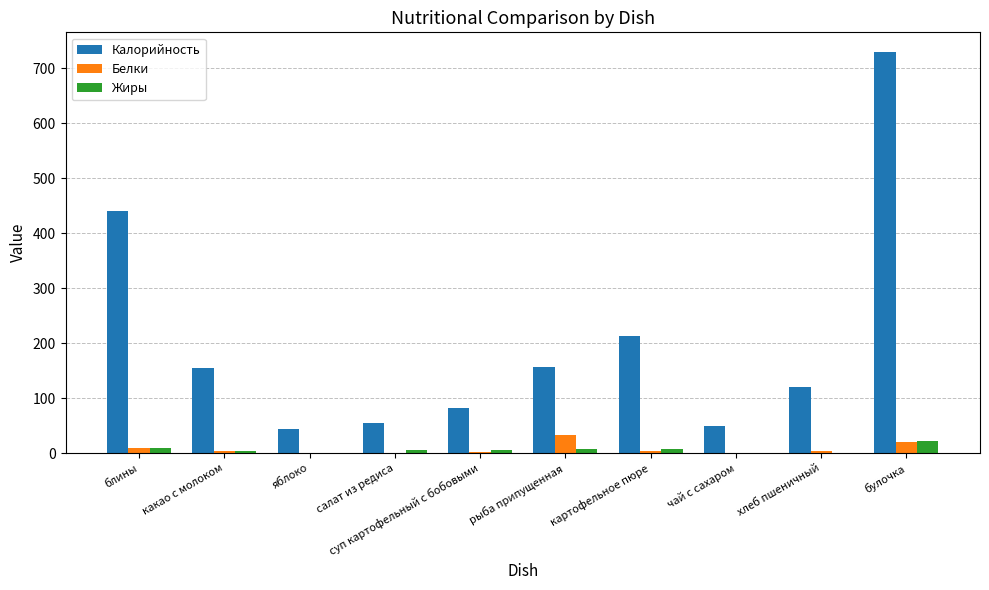

Is the value of Белки at хлеб пшеничный greater than the value of Калорийность at суп картофельный с бобовыми?

No